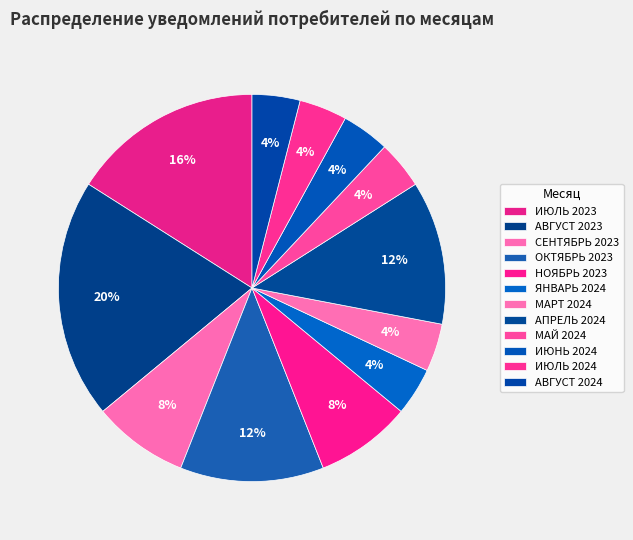

What is the smallest slice in the pie chart?

ЯНВАРЬ 2024